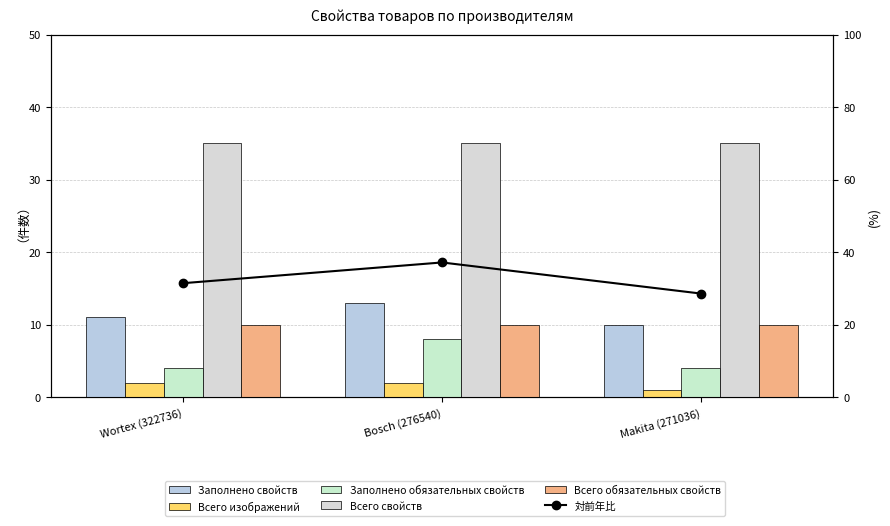

Rank the categories by 対前年比 value from lowest to highest.

Makita (271036), Wortex (322736), Bosch (276540)